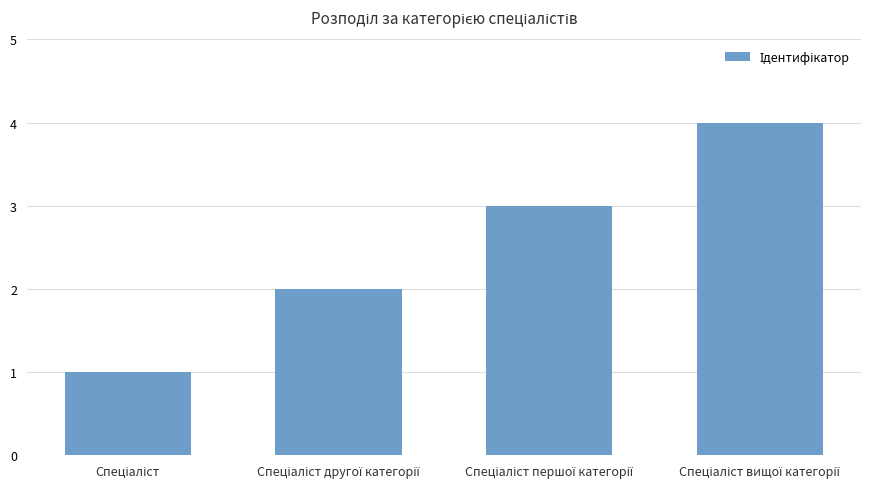

What is the sum of all values?

10